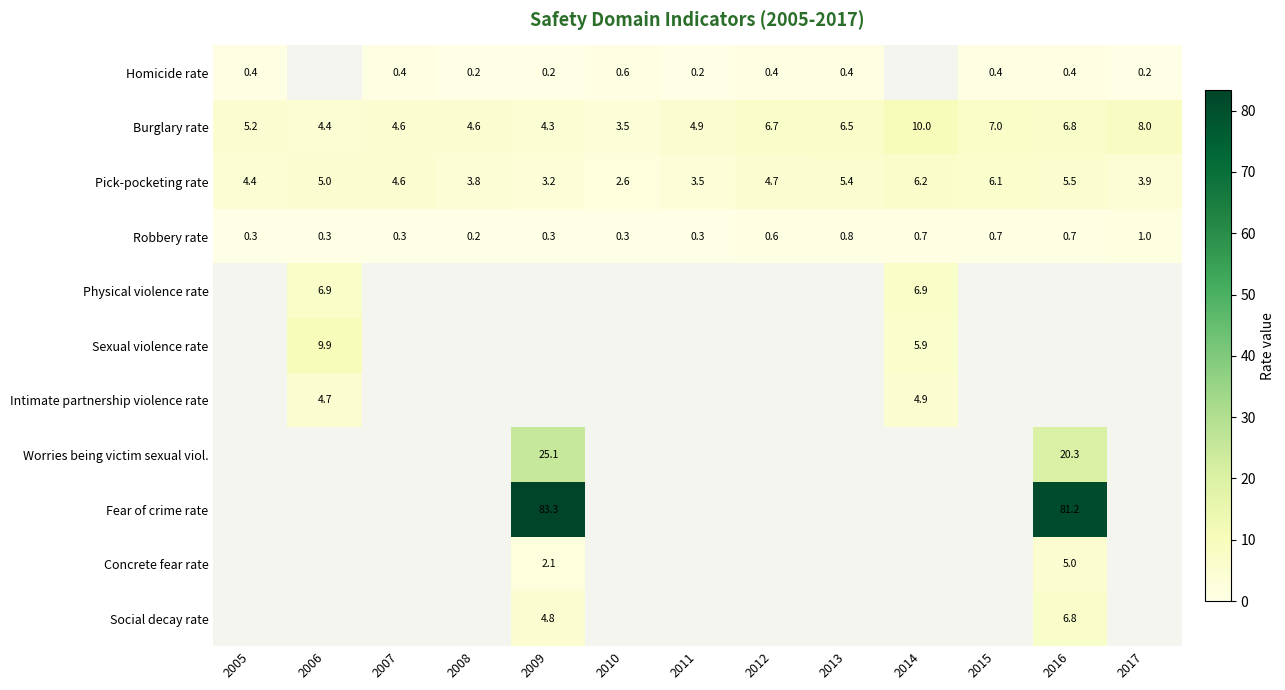

What is the spread (max minus min) of values at 2016?

80.8